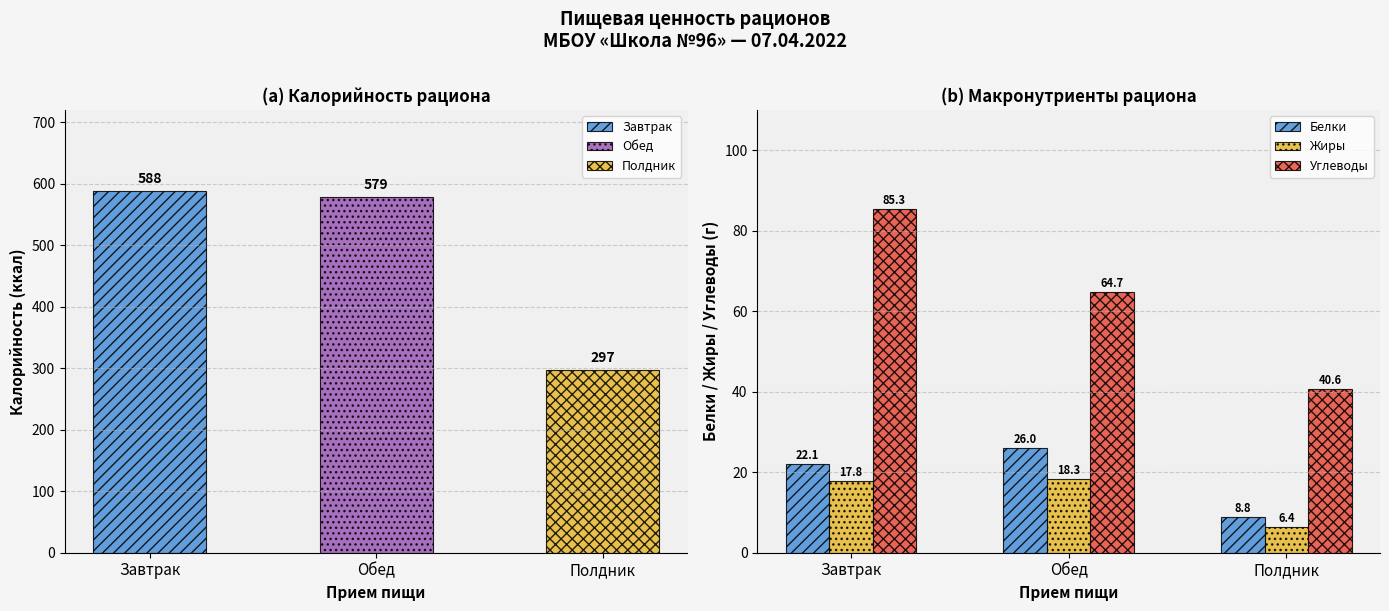

What is the spread (max minus min) of values at Обед?

46.4